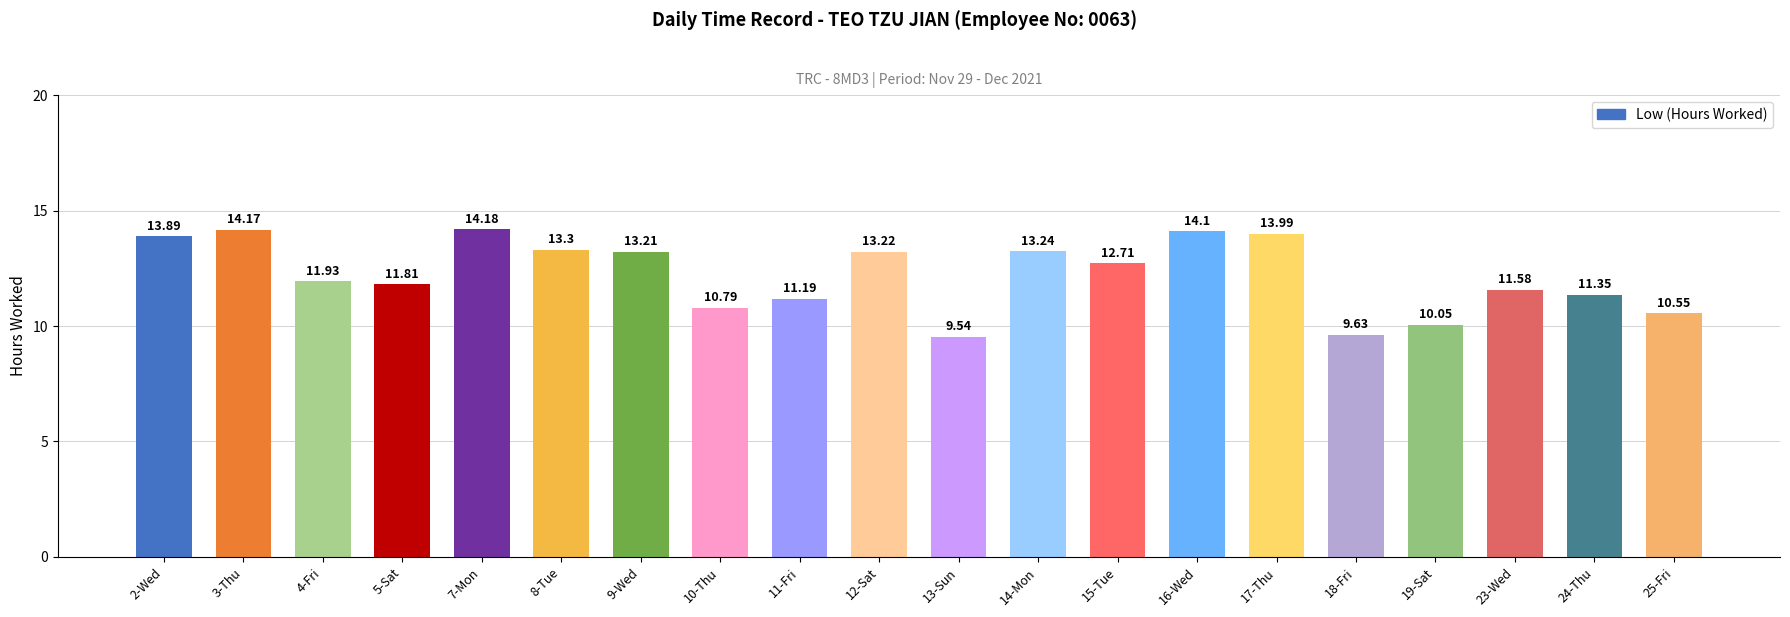

What position from the left is 7-Mon?

5